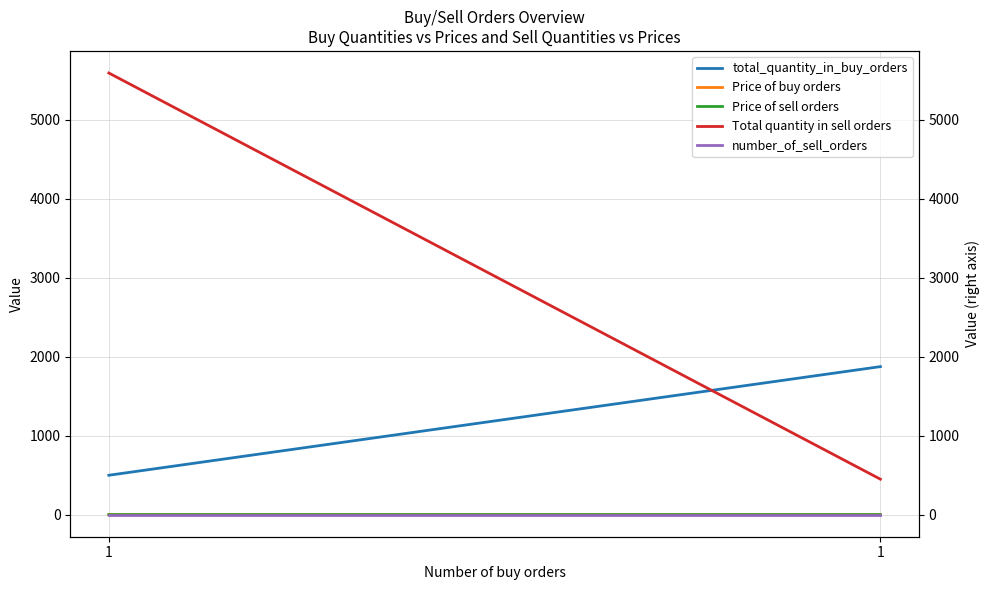

What is the difference between the maximum and minimum values in the total_quantity_in_buy_orders series?

1376.0